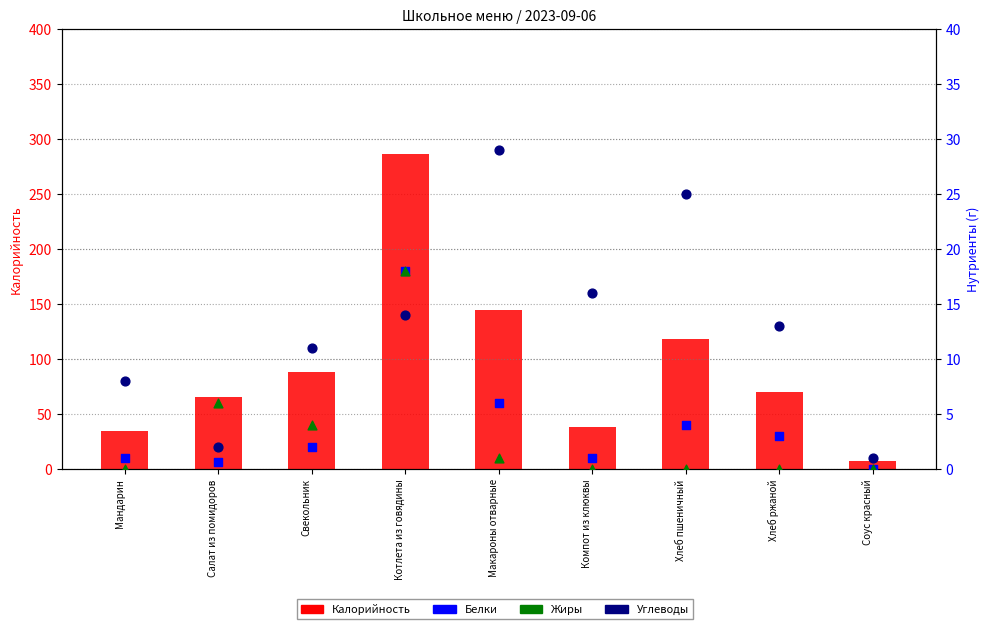

Is the value of Белки at Хлеб ржаной greater than the value of Жиры at Котлета из говядины?

No